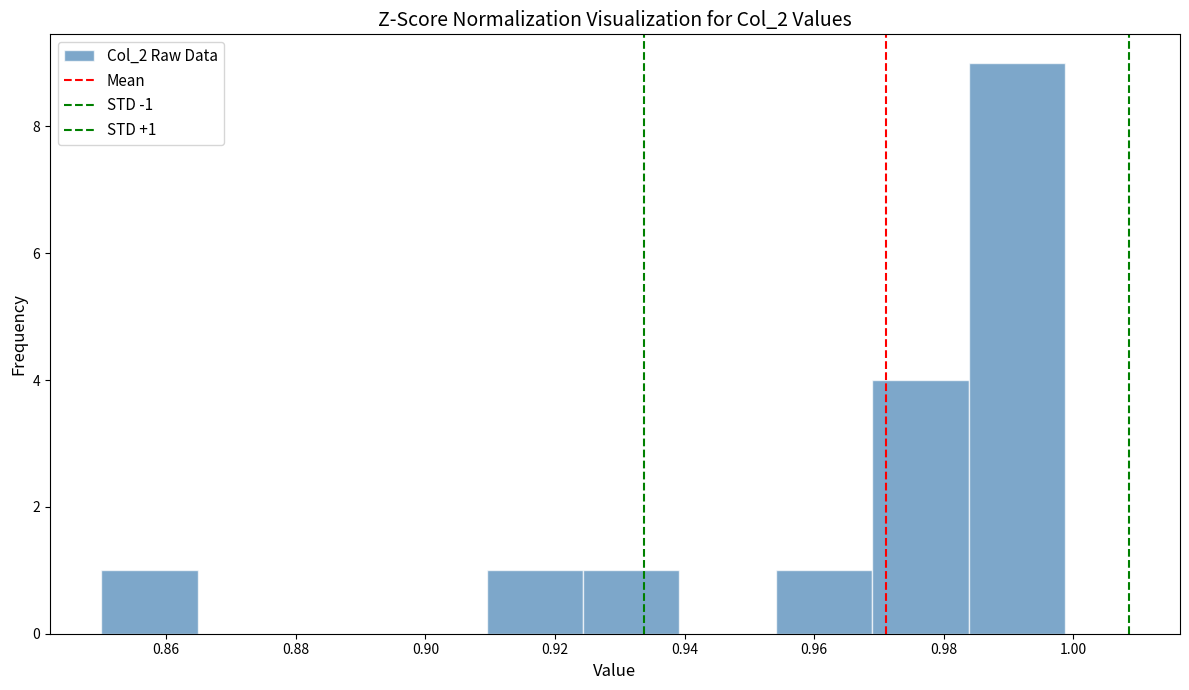

Which range on the x-axis has the tallest bar?

0.984 to 0.998